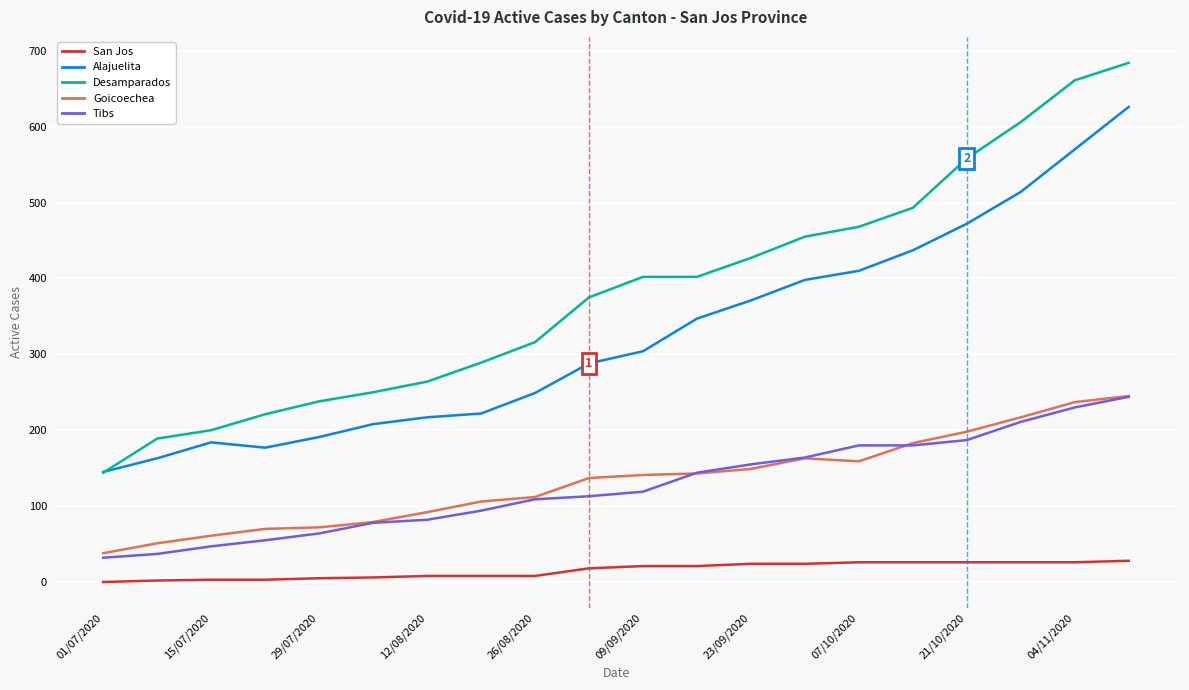

True or false: Desamparados and Tibs cross at least once.

False